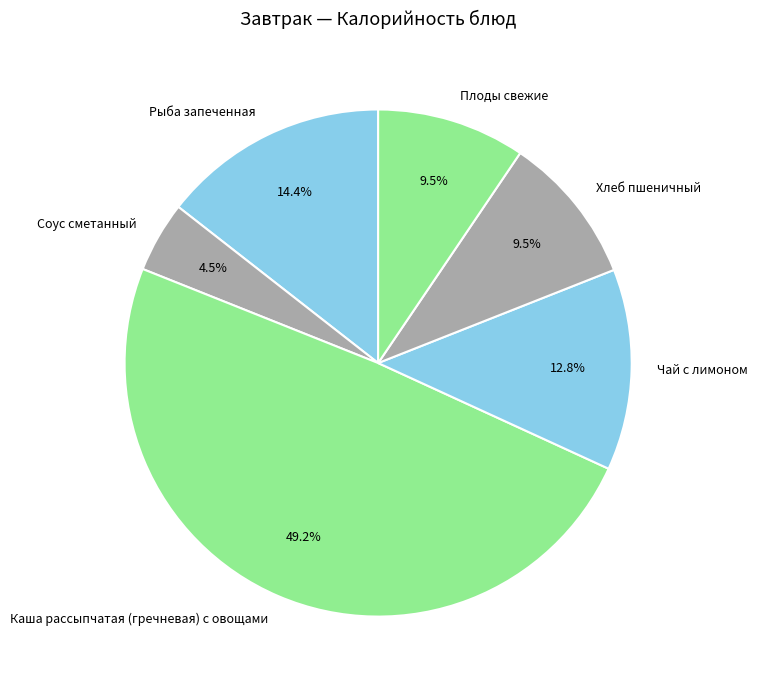

Combined, what portion of the pie is Плоды свежие and Соус сметанный?

14.0%